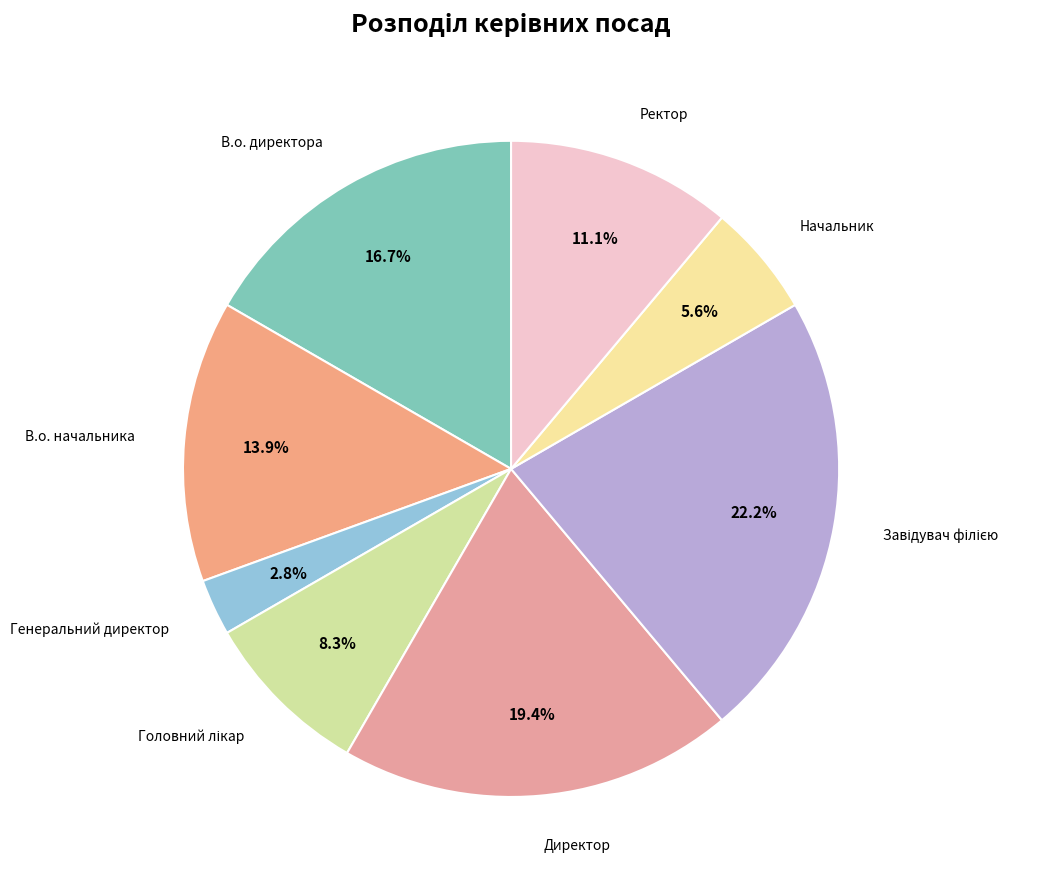

To the nearest percent, what portion does Начальник represent?

6%